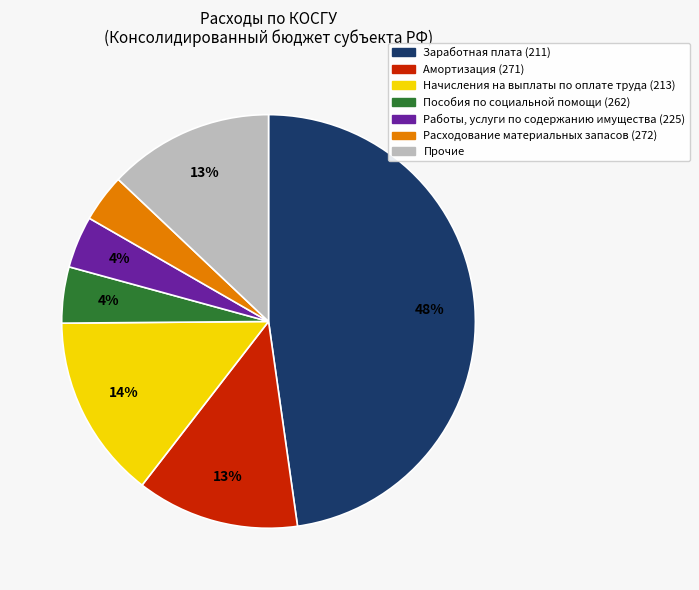

Does any single category account for the majority?

No